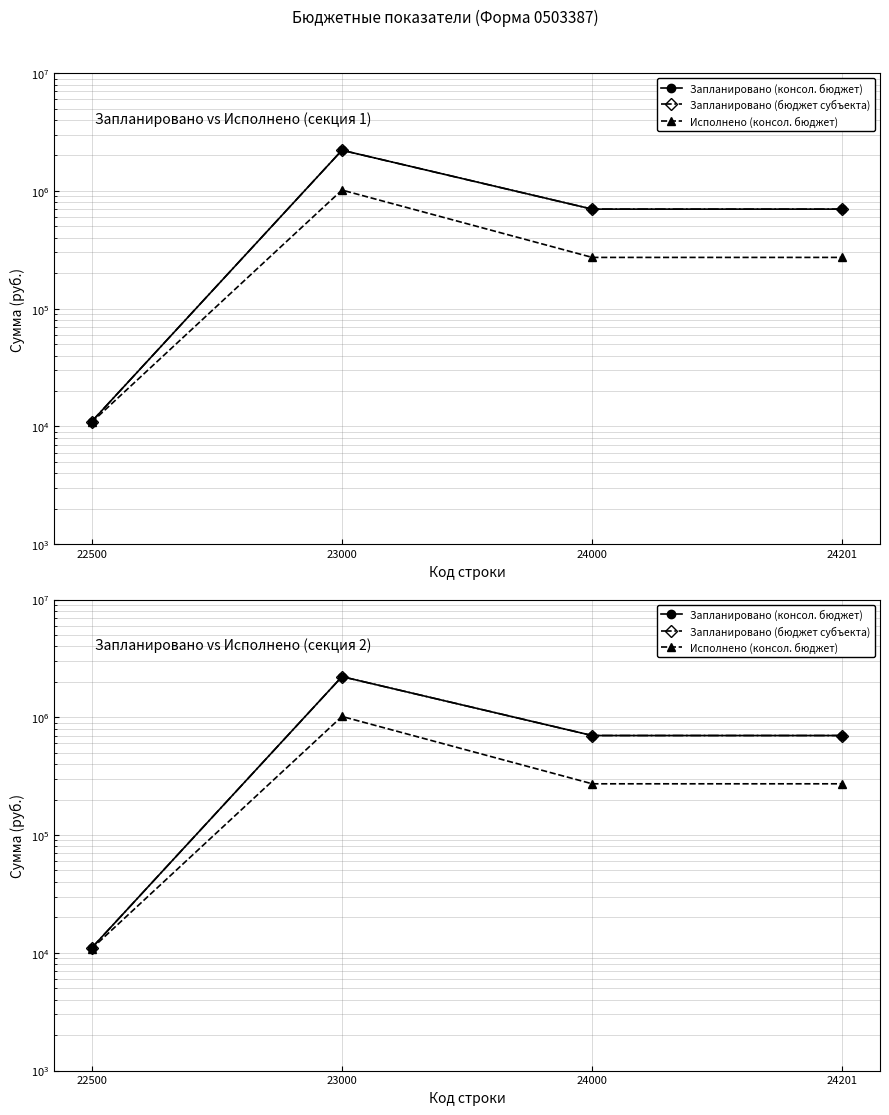

What is the spread (max minus min) of values at 24201?

427547.5